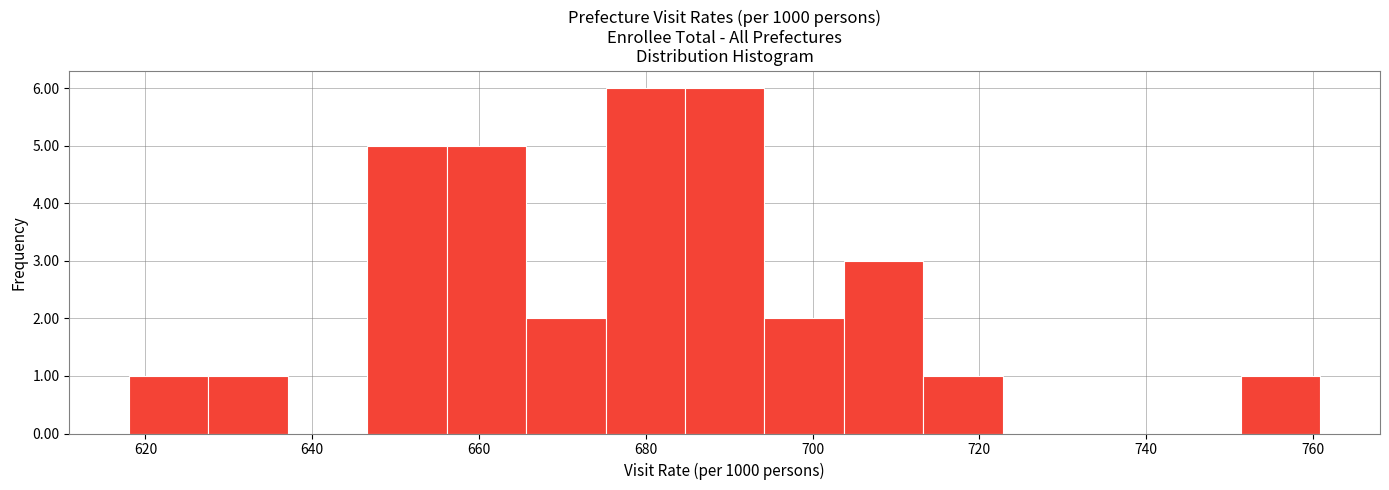

Reading left to right, list every bar in this chart as the range it spans on the x-axis followed by its height. Neither the bar edges nor the heights are printed on the chart, so give them approximately, as read against the axes.

618 to 628: 1
628 to 638: 1
638 to 646: 0
646 to 656: 5
656 to 666: 5
666 to 676: 2
676 to 684: 6
684 to 694: 6
694 to 704: 2
704 to 714: 3
714 to 722: 1
722 to 732: 0
732 to 742: 0
742 to 752: 0
752 to 760: 1